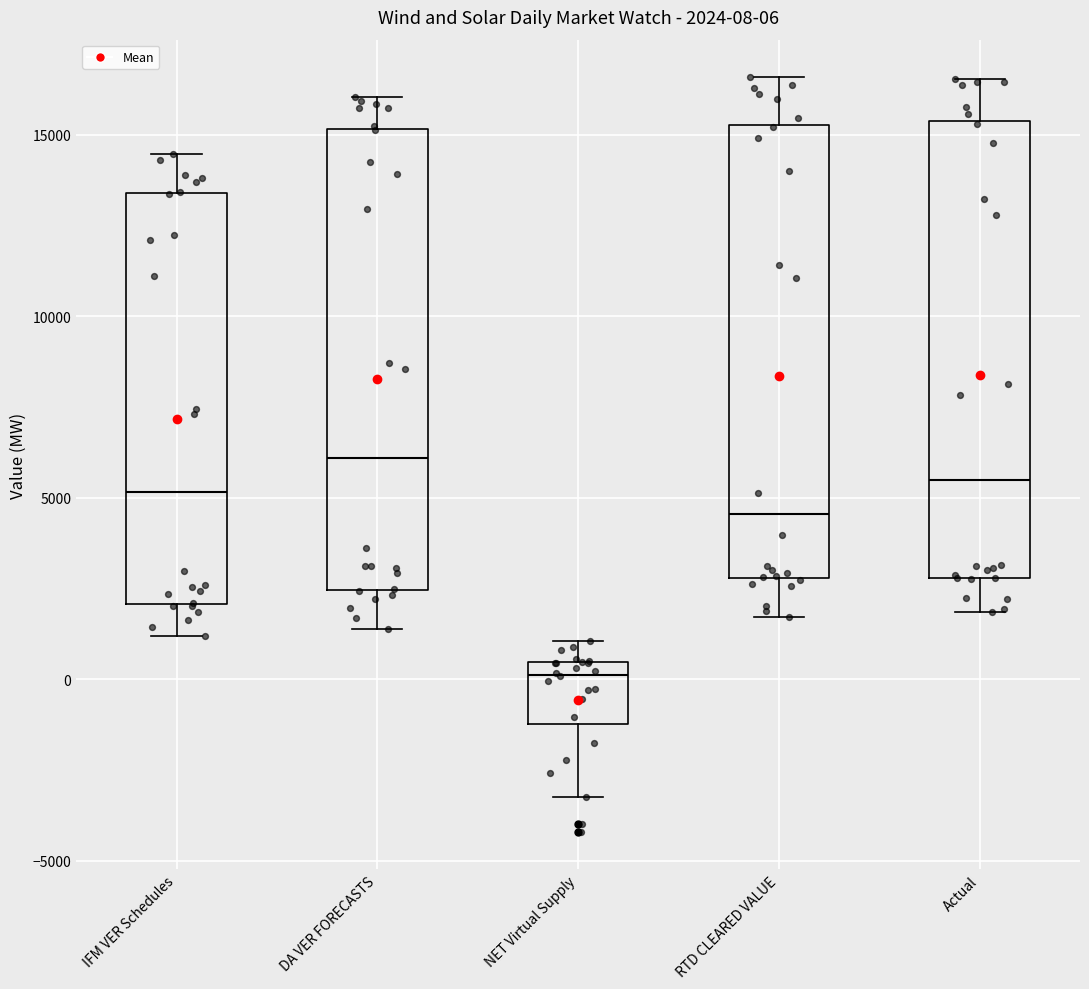

Which box's median line is the lowest?

NET Virtual Supply